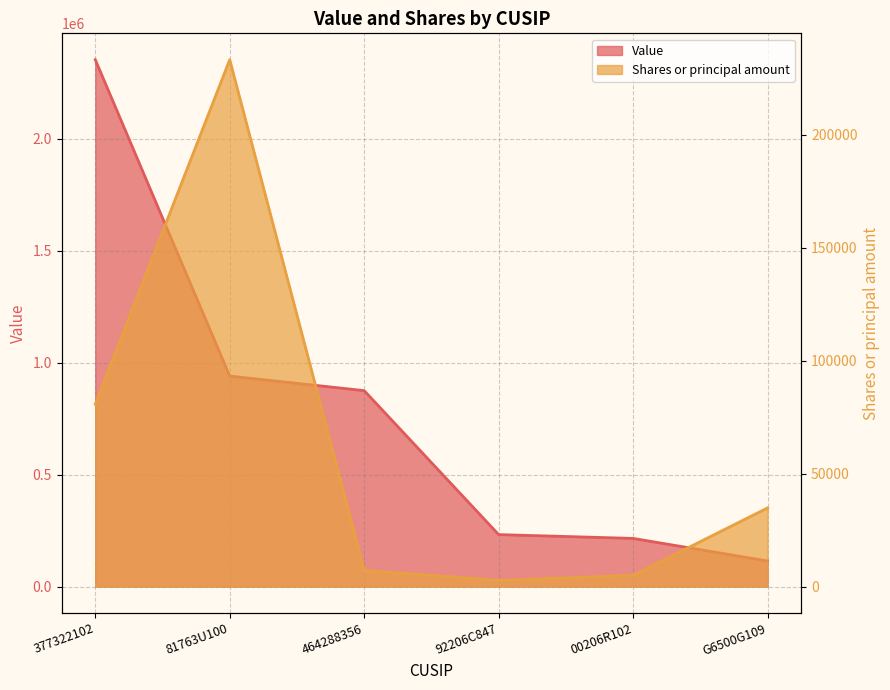

At which label does Shares or principal amount first exceed 34803?

377322102